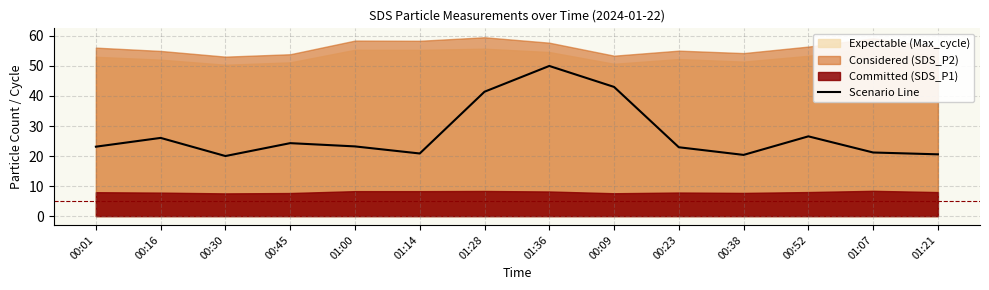

Read the value at 00:38.

20.4